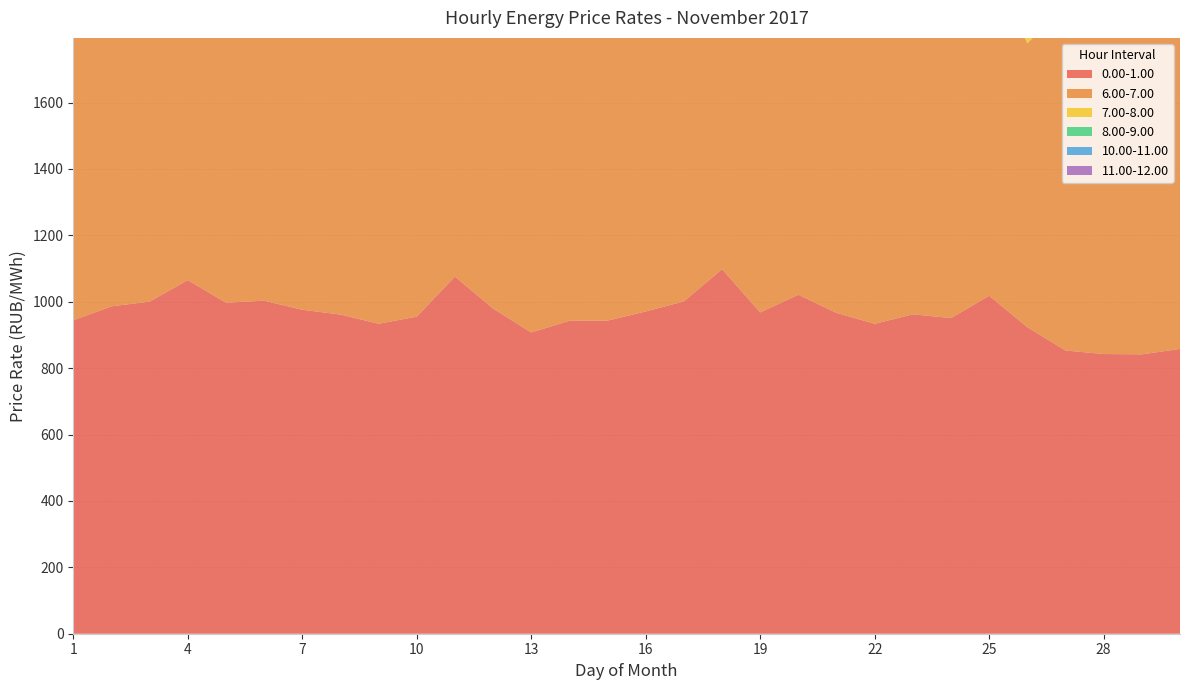

Reading left to right, list all the values displayed in this chart.

0.00-1.00: 1=944.2	2=986.1	3=1000.4	4=1065.2	5=997.1	6=1003.2	7=975.8	8=961.4	9=933.6	10=955.1	11=1075.8	12=979.5	13=907.4	14=942.5	15=943.1	16=970.7	17=1001.0	18=1098.1	19=967.9	20=1021.0	21=966.4	22=933.6	23=962.1	24=950.8	25=1018.0	26=923.4	27=853.1	28=842.5	29=841.5	30=857.9
6.00-7.00: 1=1109.5	2=1249.3	3=1293.8	4=1041.6	5=990.8	6=981.1	7=1027.6	8=1039.4	9=1056.5	10=1163.6	11=1025.4	12=931.2	13=1164.9	14=1155.1	15=1160.1	16=1172.7	17=1179.2	18=1102.6	19=924.6	20=1280.6	21=1116.9	22=1119.2	23=1156.4	24=1177.2	25=1016.5	26=855.0	27=1042.5	28=1040.6	29=1040.8	30=1058.7
7.00-8.00: 1=1447.2	2=1502.0	3=1493.0	4=1248.5	5=1029.8	6=1008.7	7=1289.3	8=1150.9	9=1273.9	10=1373.9	11=1192.5	12=962.5	13=1304.5	14=1279.9	15=1323.9	16=1312.3	17=1349.4	18=1267.3	19=965.4	20=1378.3	21=1417.6	22=1294.5	23=1318.4	24=1383.3	25=1104.1	26=900.8	27=1311.0	28=1276.3	29=1307.1	30=1194.1
8.00-9.00: 1=1529.2	2=1560.3	3=1547.2	4=1397.3	5=1172.9	6=1061.2	7=1428.6	8=1442.0	9=1469.2	10=1312.8	11=1378.9	12=1108.5	13=1468.6	14=1454.4	15=1477.7	16=1491.1	17=1454.5	18=1465.2	19=1082.9	20=1484.5	21=1497.7	22=1509.8	23=1528.6	24=1502.3	25=1264.2	26=1028.8	27=1426.4	28=1426.7	29=1443.7	30=1329.8
10.00-11.00: 1=1570.0	2=1624.1	3=1677.1	4=1467.0	5=1373.1	6=1274.6	7=1479.4	8=1449.7	9=1507.5	10=1356.4	11=1524.2	12=1428.6	13=1495.8	14=1506.0	15=1459.2	16=1477.8	17=1482.6	18=1535.4	19=1373.5	20=1514.7	21=1538.8	22=1533.7	23=1556.1	24=1540.5	25=1354.3	26=1249.9	27=1475.1	28=1449.6	29=1519.6	30=1390.1
11.00-12.00: 1=1590.6	2=1645.5	3=1709.2	4=1469.0	5=1396.8	6=1302.8	7=1610.5	8=1469.4	9=1560.1	10=1498.1	11=1536.6	12=1443.1	13=1559.3	14=1615.2	15=1537.8	16=1581.3	17=1573.5	18=1531.2	19=1376.0	20=1602.6	21=1594.2	22=1551.7	23=1578.2	24=1551.4	25=1352.1	26=1262.4	27=1507.8	28=1473.4	29=1534.0	30=1403.4